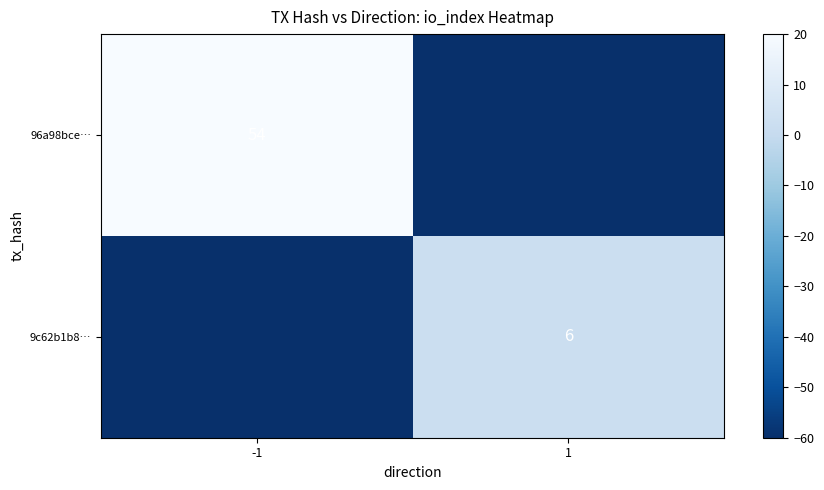

The value of 96a98bce… at -1 is 54. True or false?

True